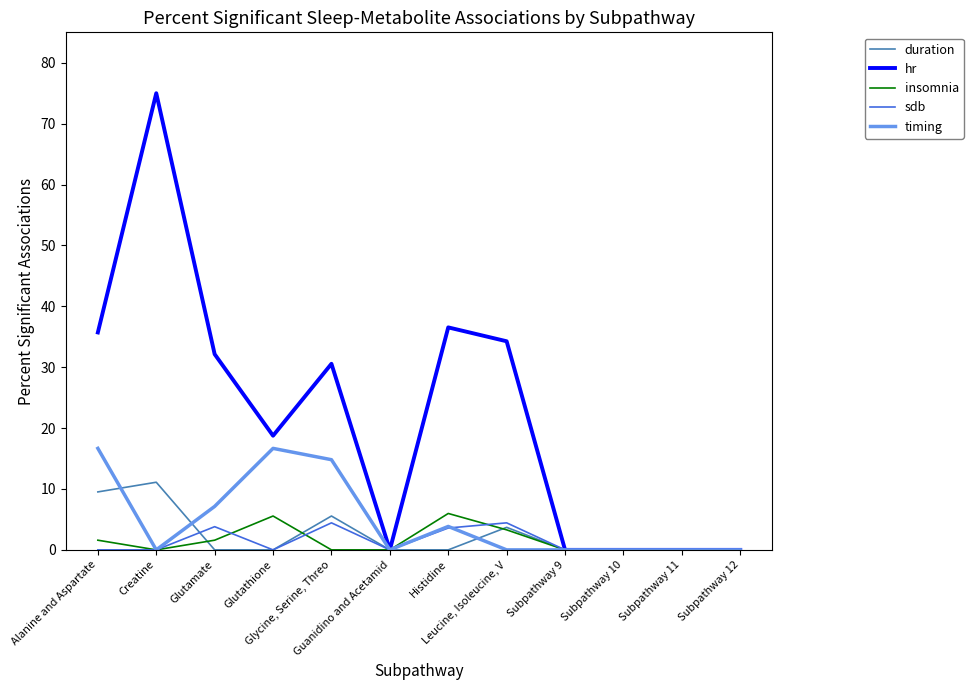

Which series changed the most between Glutamate and Subpathway 9?

hr